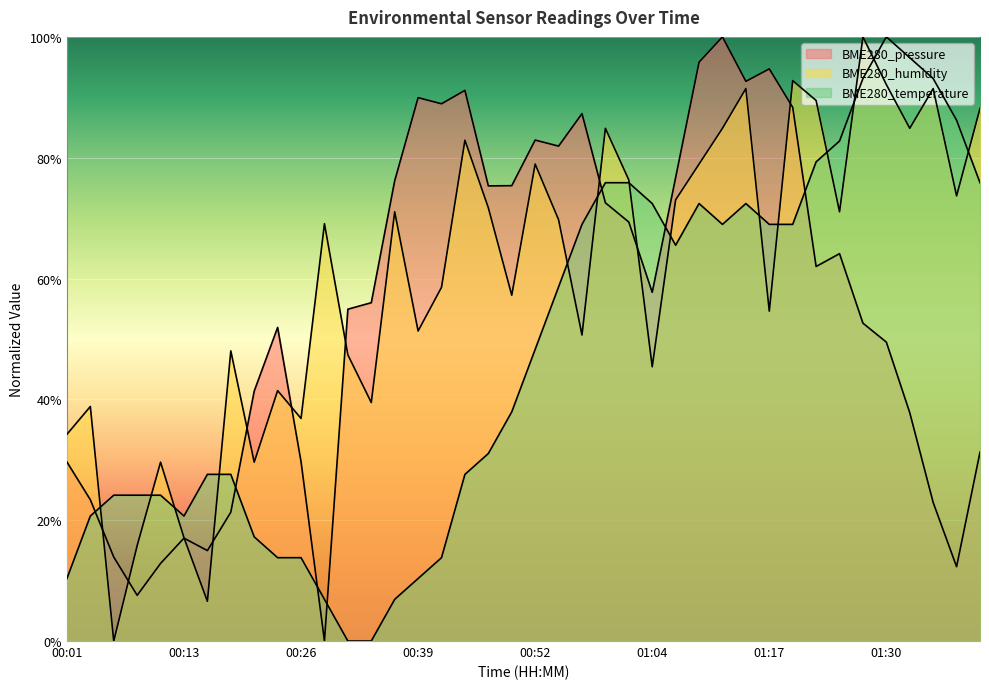

Which series has the largest total across all categories?

BME280_humidity